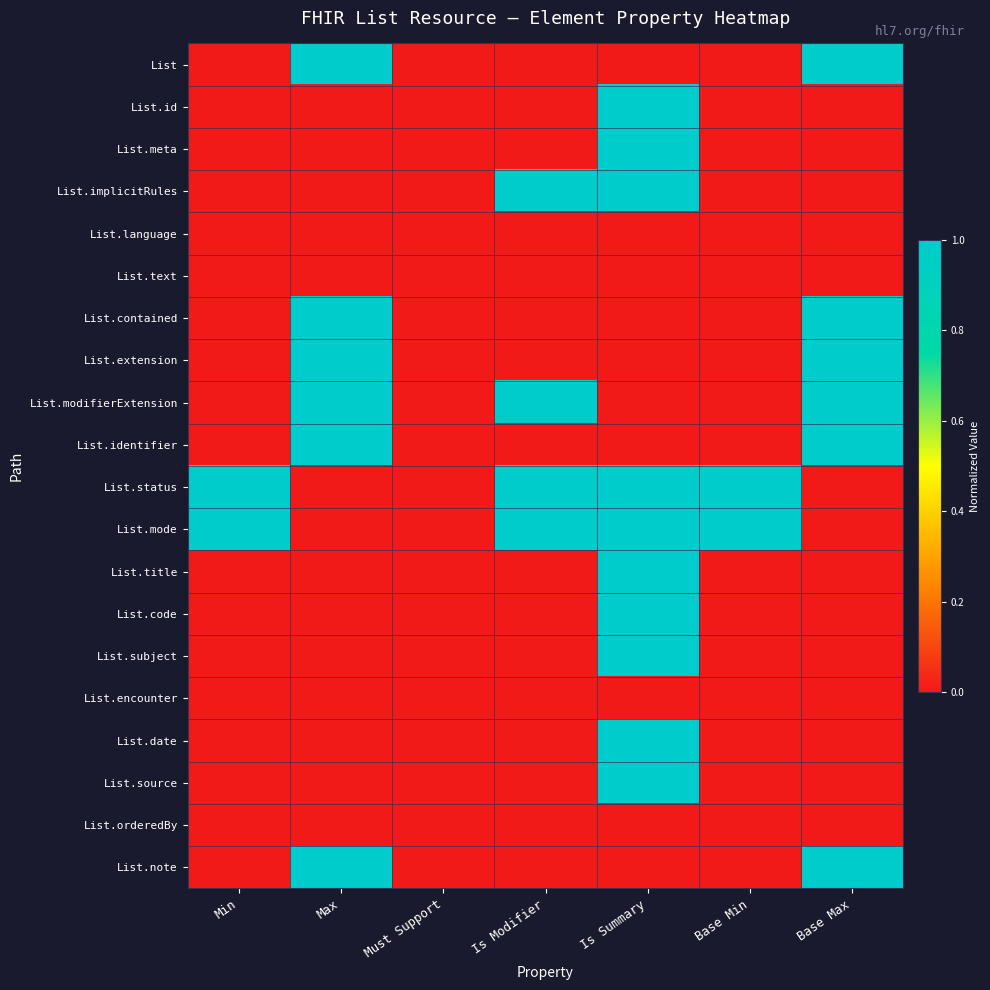

Reading left to right, list all the values displayed in this chart.

List: Min=0	Max=1	Must Support=0	Is Modifier=0	Is Summary=0	Base Min=0	Base Max=1
List.id: Min=0	Max=0	Must Support=0	Is Modifier=0	Is Summary=1	Base Min=0	Base Max=0
List.meta: Min=0	Max=0	Must Support=0	Is Modifier=0	Is Summary=1	Base Min=0	Base Max=0
List.implicitRules: Min=0	Max=0	Must Support=0	Is Modifier=1	Is Summary=1	Base Min=0	Base Max=0
List.language: Min=0	Max=0	Must Support=0	Is Modifier=0	Is Summary=0	Base Min=0	Base Max=0
List.text: Min=0	Max=0	Must Support=0	Is Modifier=0	Is Summary=0	Base Min=0	Base Max=0
List.contained: Min=0	Max=1	Must Support=0	Is Modifier=0	Is Summary=0	Base Min=0	Base Max=1
List.extension: Min=0	Max=1	Must Support=0	Is Modifier=0	Is Summary=0	Base Min=0	Base Max=1
List.modifierExtension: Min=0	Max=1	Must Support=0	Is Modifier=1	Is Summary=0	Base Min=0	Base Max=1
List.identifier: Min=0	Max=1	Must Support=0	Is Modifier=0	Is Summary=0	Base Min=0	Base Max=1
List.status: Min=1	Max=0	Must Support=0	Is Modifier=1	Is Summary=1	Base Min=1	Base Max=0
List.mode: Min=1	Max=0	Must Support=0	Is Modifier=1	Is Summary=1	Base Min=1	Base Max=0
List.title: Min=0	Max=0	Must Support=0	Is Modifier=0	Is Summary=1	Base Min=0	Base Max=0
List.code: Min=0	Max=0	Must Support=0	Is Modifier=0	Is Summary=1	Base Min=0	Base Max=0
List.subject: Min=0	Max=0	Must Support=0	Is Modifier=0	Is Summary=1	Base Min=0	Base Max=0
List.encounter: Min=0	Max=0	Must Support=0	Is Modifier=0	Is Summary=0	Base Min=0	Base Max=0
List.date: Min=0	Max=0	Must Support=0	Is Modifier=0	Is Summary=1	Base Min=0	Base Max=0
List.source: Min=0	Max=0	Must Support=0	Is Modifier=0	Is Summary=1	Base Min=0	Base Max=0
List.orderedBy: Min=0	Max=0	Must Support=0	Is Modifier=0	Is Summary=0	Base Min=0	Base Max=0
List.note: Min=0	Max=1	Must Support=0	Is Modifier=0	Is Summary=0	Base Min=0	Base Max=1